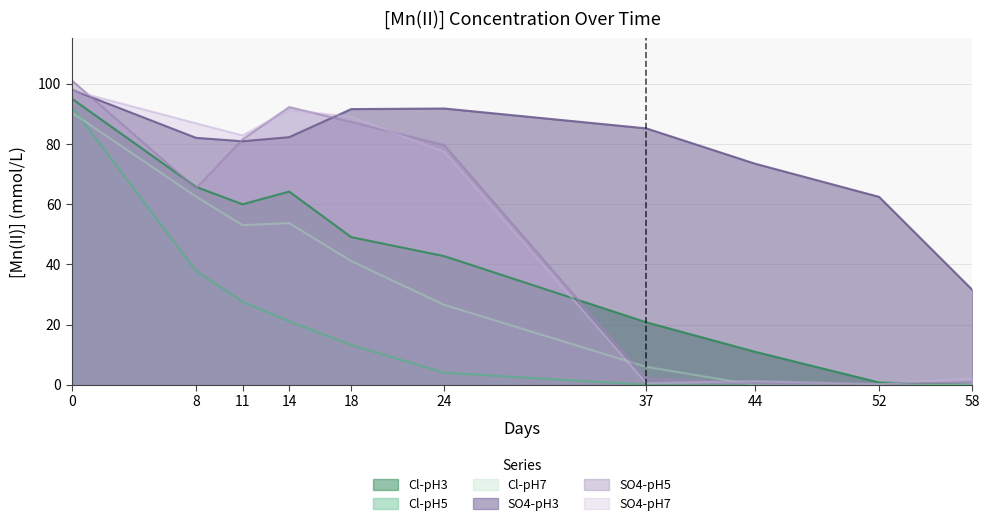

What is the difference between the SO4-pH5 values at 44 and 8?

64.8